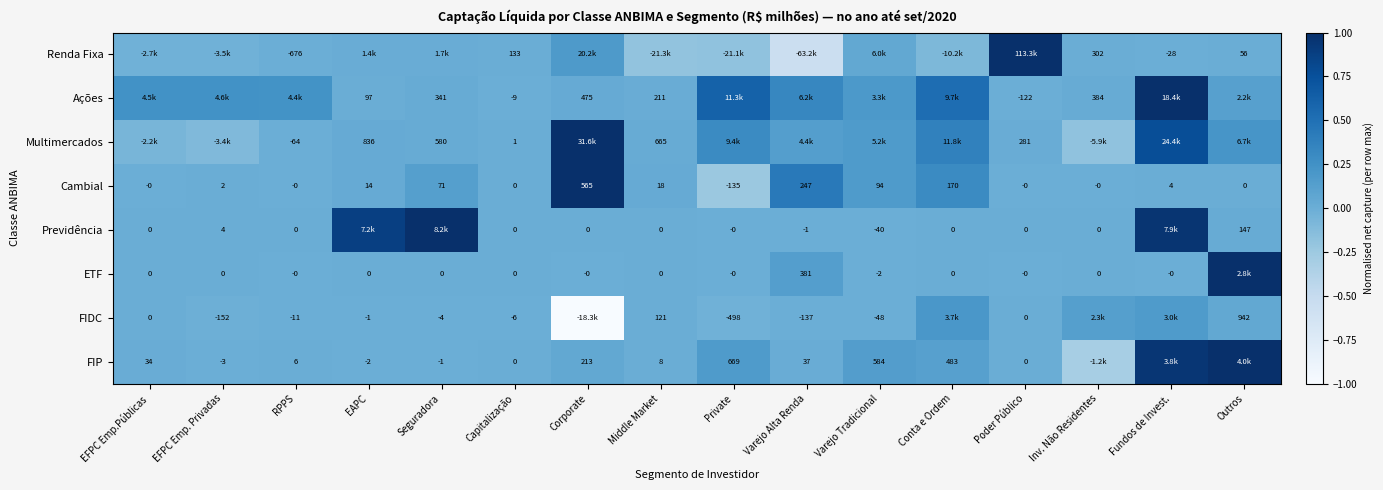

Is the value of ETF at Conta e Ordem greater than the value of Renda Fixa at Fundos de Invest.?

Yes